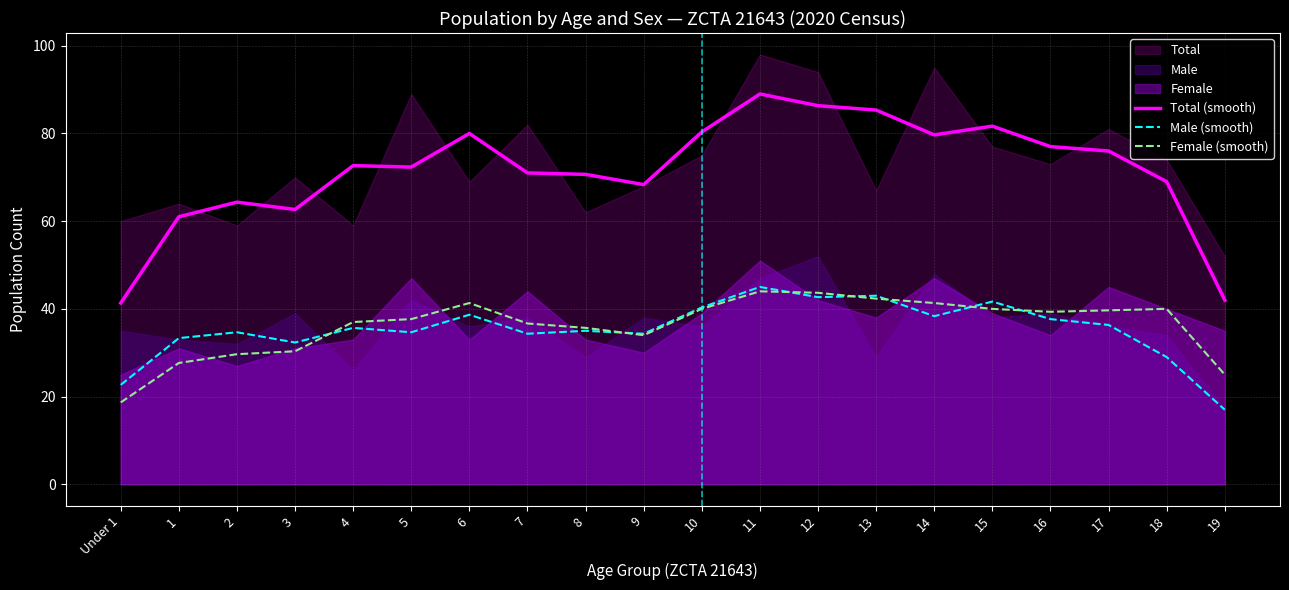

At which category is the sum across all series the highest?

11